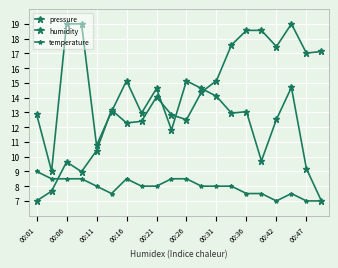

Count the number of data series in this chart.

3